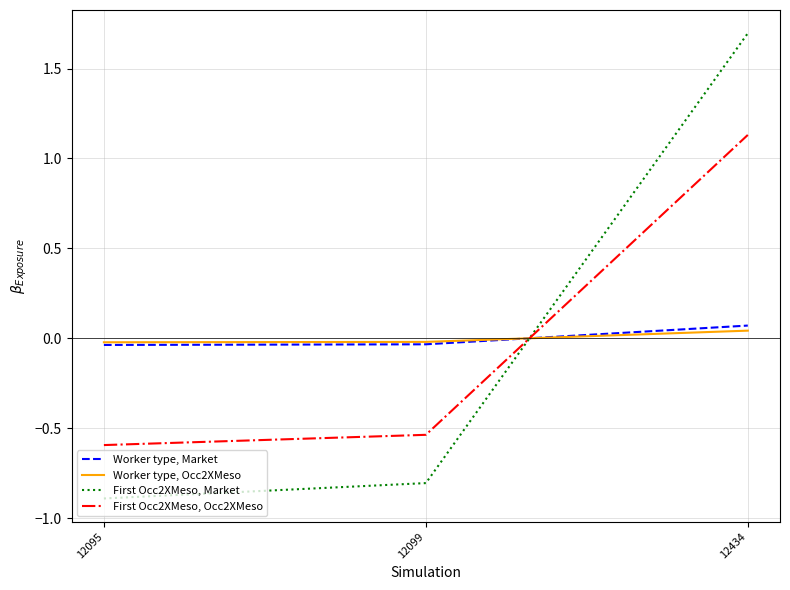

How many distinct data groups are displayed?

4